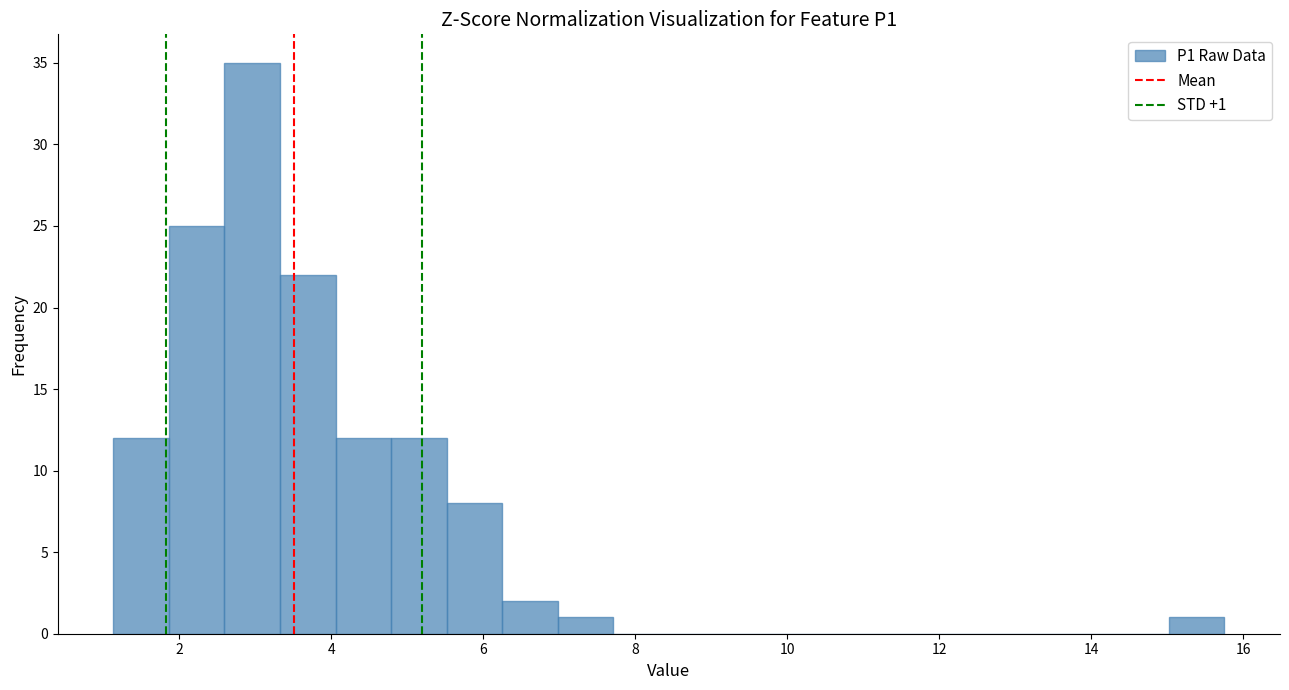

Around what value on the x-axis is the tallest bar? Give the approximate position of its centre, as read against the axis.

3.0